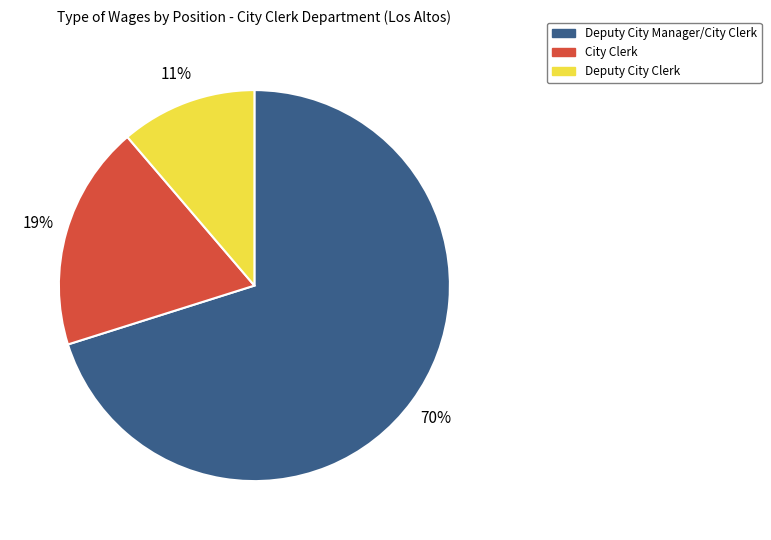

To the nearest percent, what percentage of the pie is Deputy City Manager/City Clerk?

70%